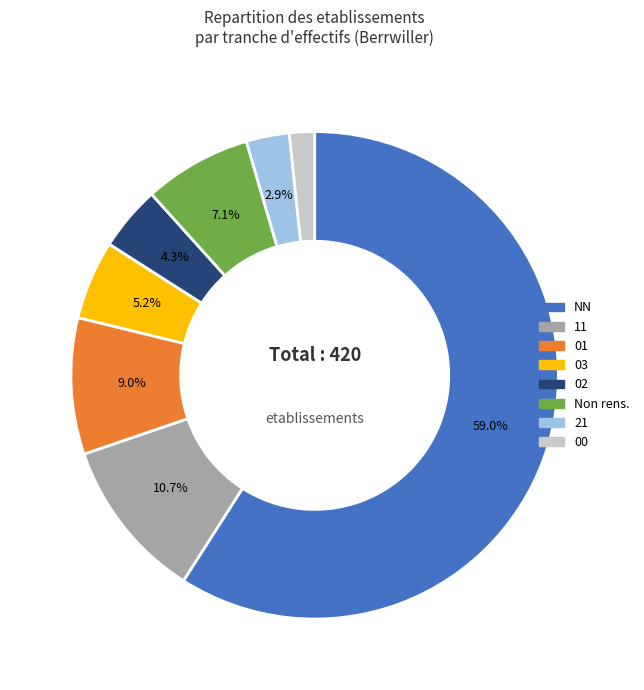

To the nearest percent, what is the difference between the largest and smallest slice percentages?

57%